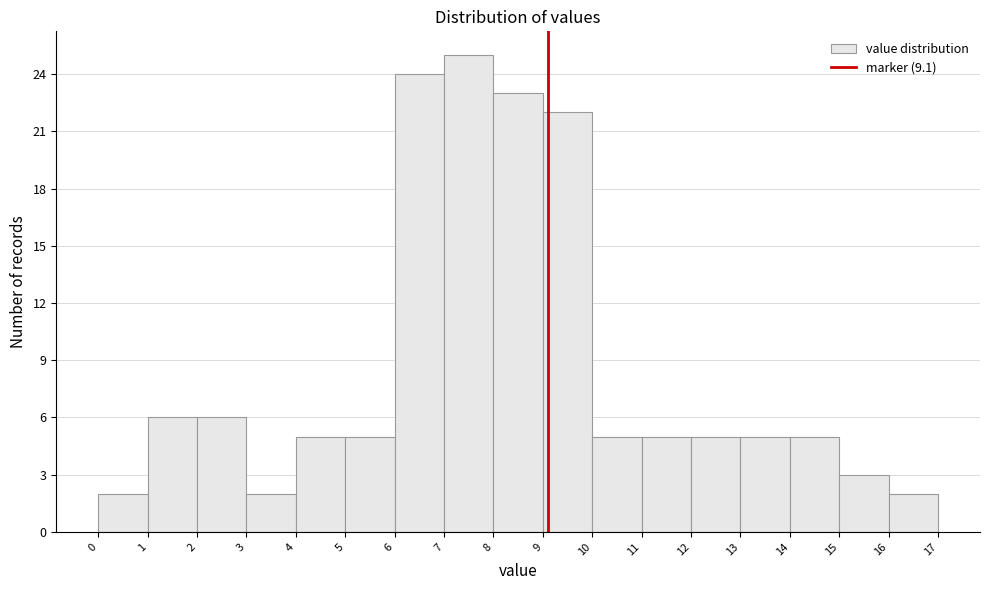

Reading left to right, list every bar in this chart as the range it spans on the x-axis followed by its height. The values are not printed on the chart, so give them approximately, as read against the axis.

0 to 1: 2
1 to 2: 6
2 to 3: 6
3 to 4: 2
4 to 5: 5
5 to 6: 5
6 to 7: 24
7 to 8: 25
8 to 9: 23
9 to 10: 22
10 to 11: 5
11 to 12: 5
12 to 13: 5
13 to 14: 5
14 to 15: 5
15 to 16: 3
16 to 17: 2